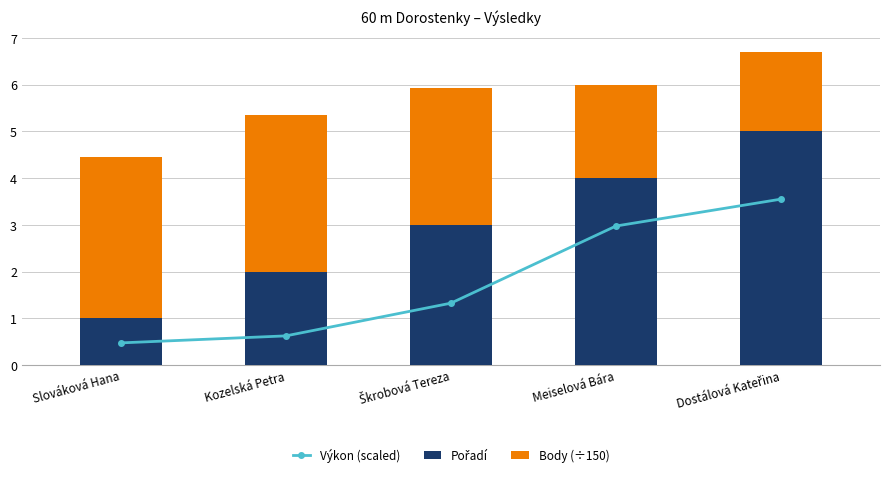

The Pořadí series shows 1.0 at Slováková Hana. True or false?

True